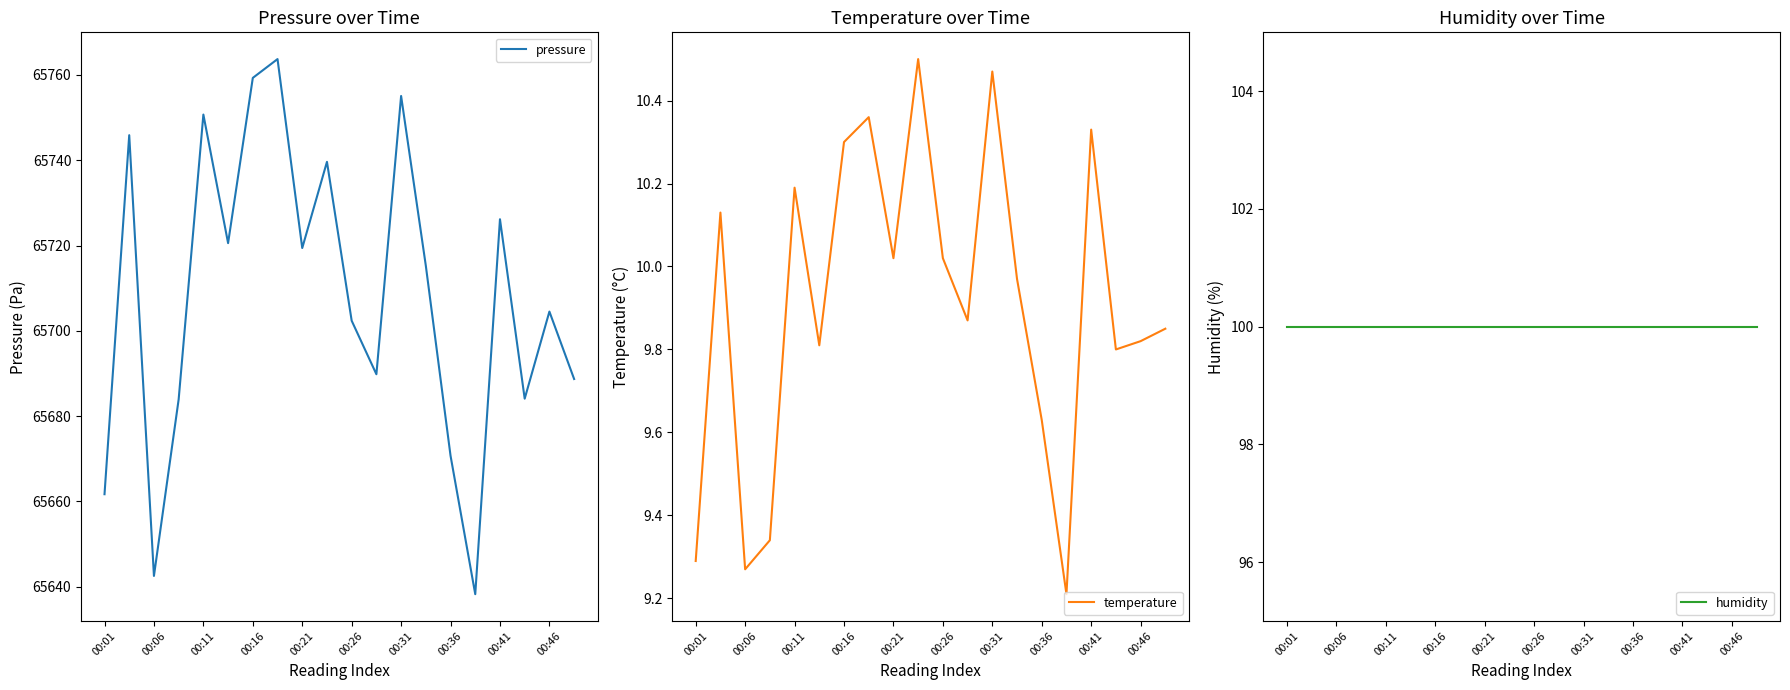

How many distinct data groups are displayed?

3